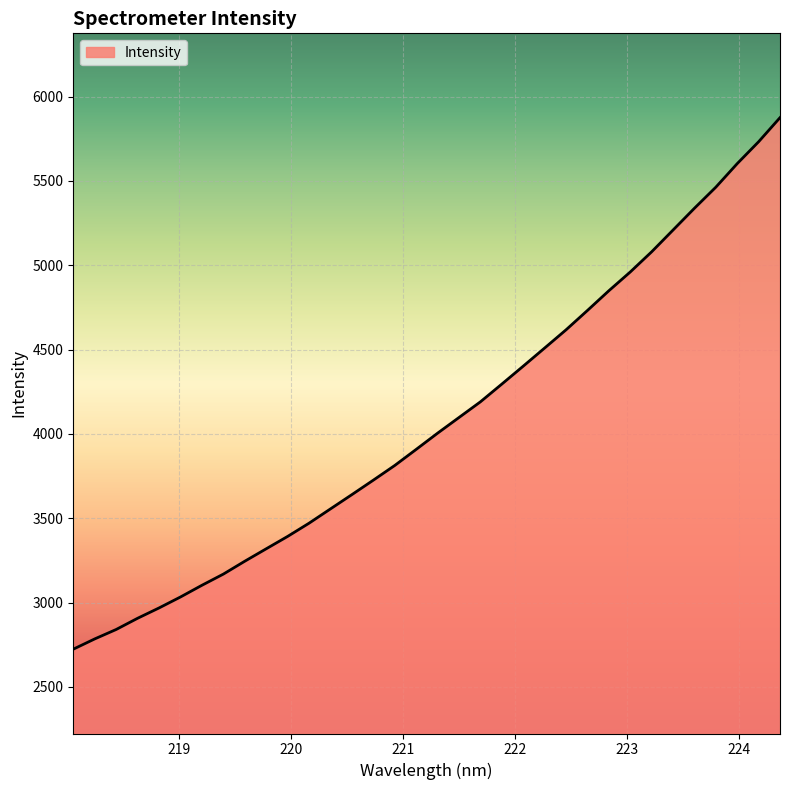

What is the maximum value shown in the chart?

5875.5